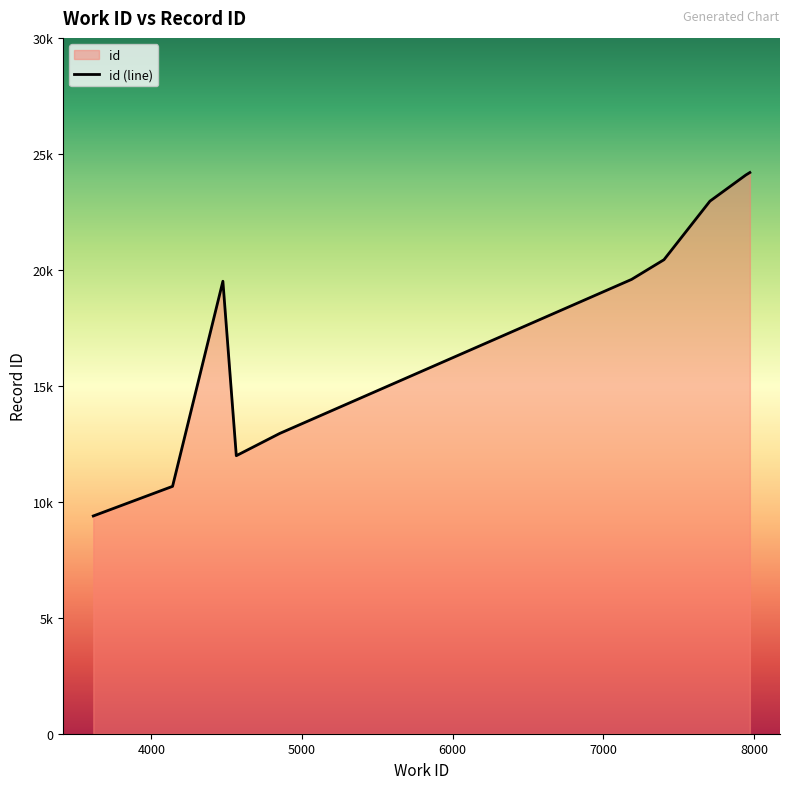

What position from the left is 3615?

1